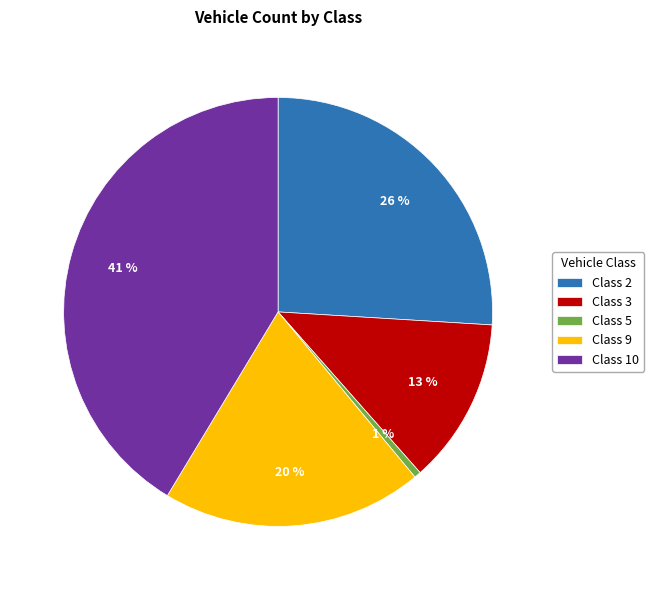

To the nearest percent, what is the average slice percentage?

20%